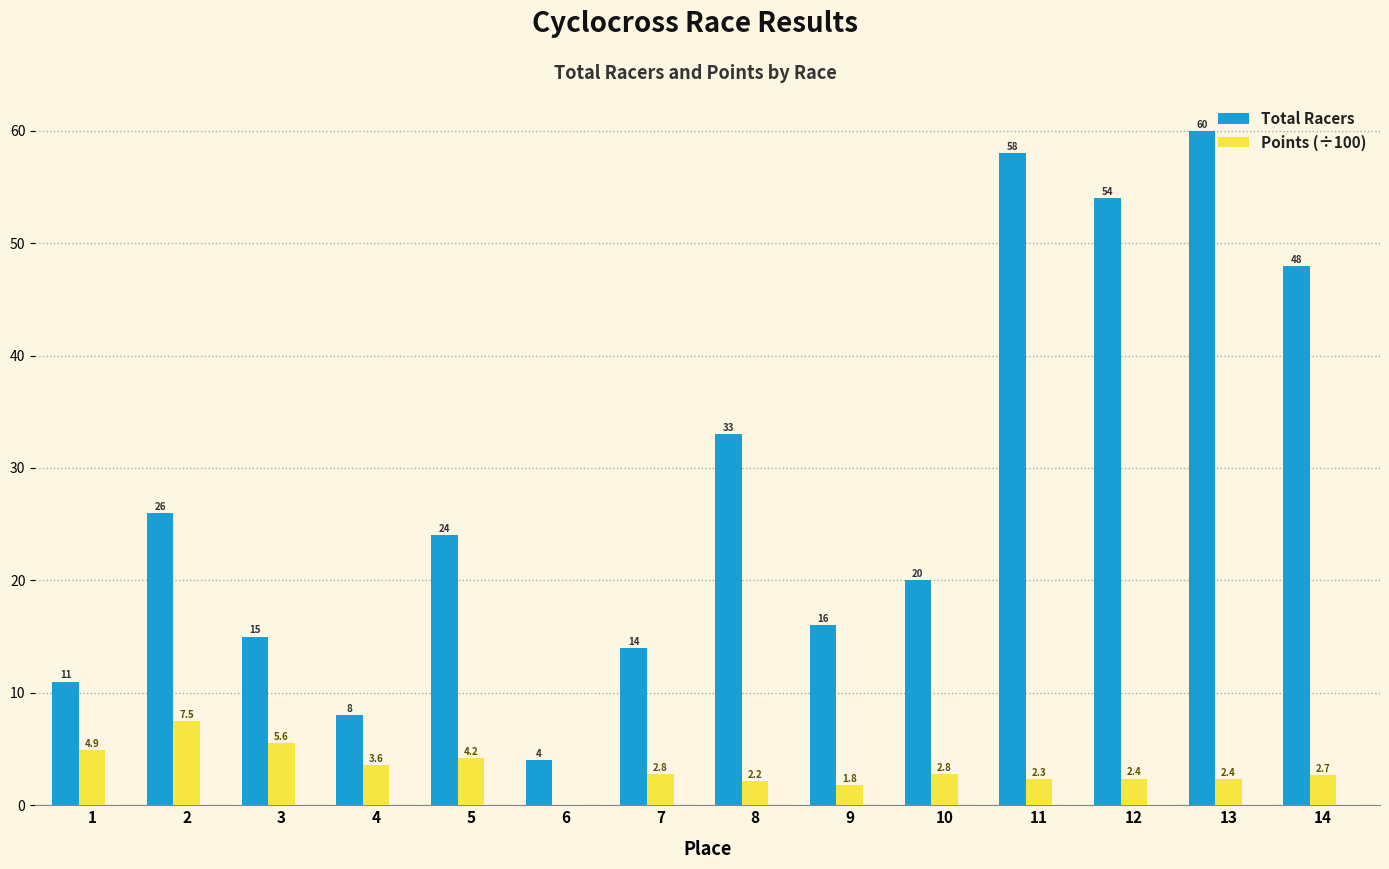

Reading right to left, list all the values displayed in this chart.

Total Racers: 14=48.0	13=60.0	12=54.0	11=58.0	10=20.0	9=16.0	8=33.0	7=14.0	6=4.0	5=24.0	4=8.0	3=15.0	2=26.0	1=11.0
Points (÷100): 14=2.7	13=2.4	12=2.4	11=2.3	10=2.8	9=1.8	8=2.2	7=2.8	6=0.0	5=4.2	4=3.6	3=5.6	2=7.5	1=4.9